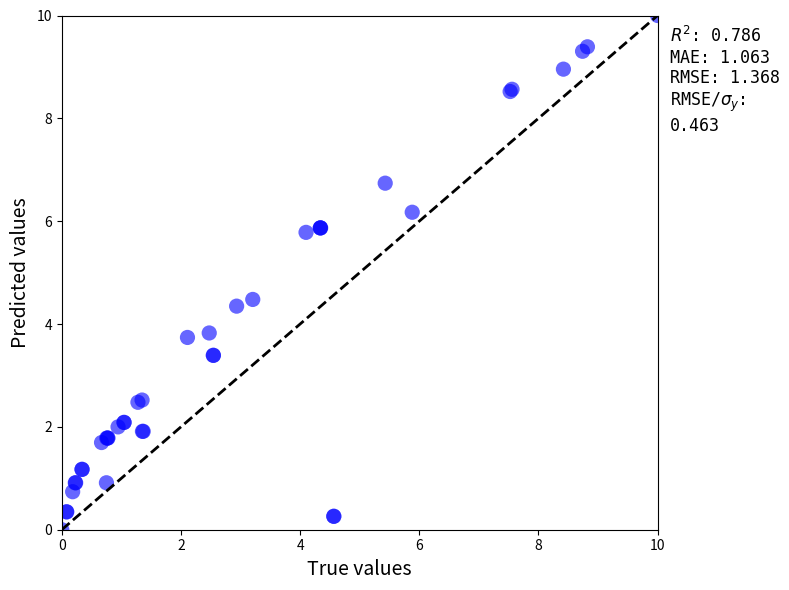

What Y value in the scatter plot is closest to 5?

4.5